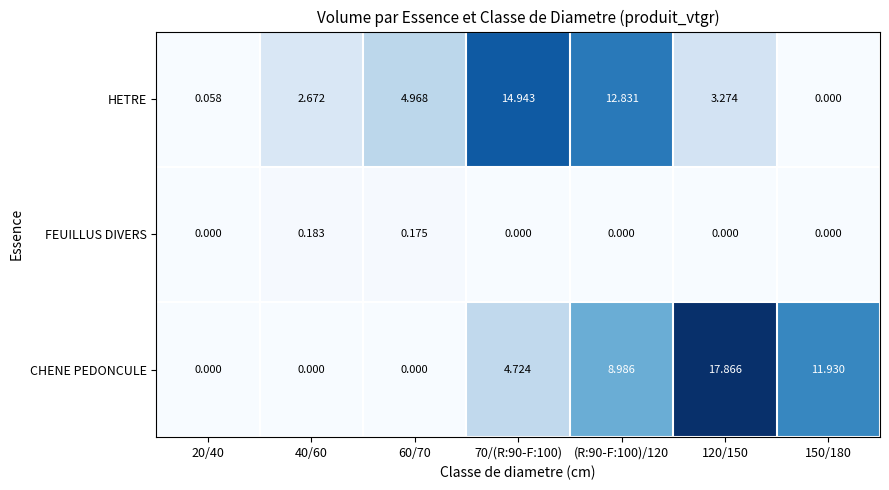

Which series has the widest spread of values?

CHENE PEDONCULE